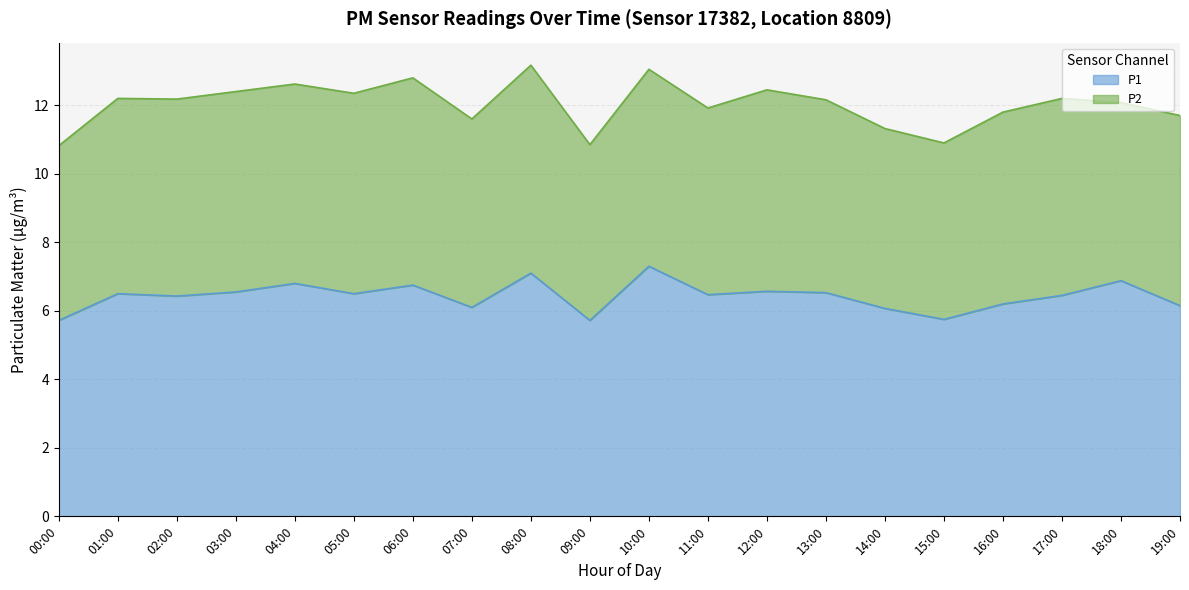

At which category does the data reach its first local valley?

02:00